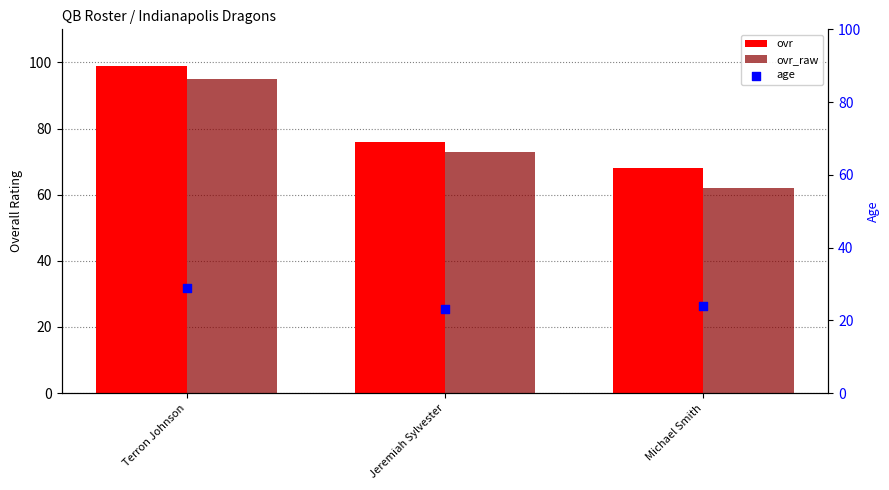

What are all the series names shown in the legend?

ovr, ovr_raw, age